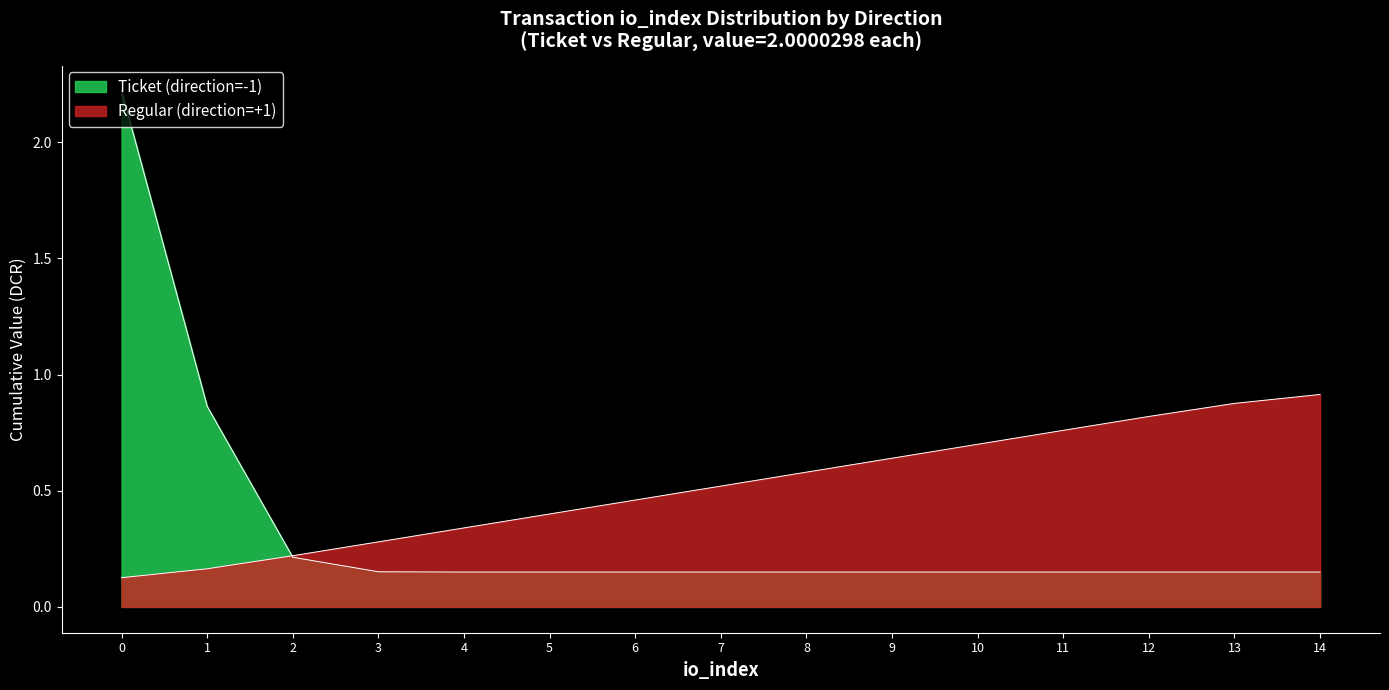

Reading left to right, extract all data points from this chart.

0.1	0.2	0.2	0.3	0.3	0.4	0.5	0.5	0.6	0.6	0.7	0.8	0.8	0.9	0.9